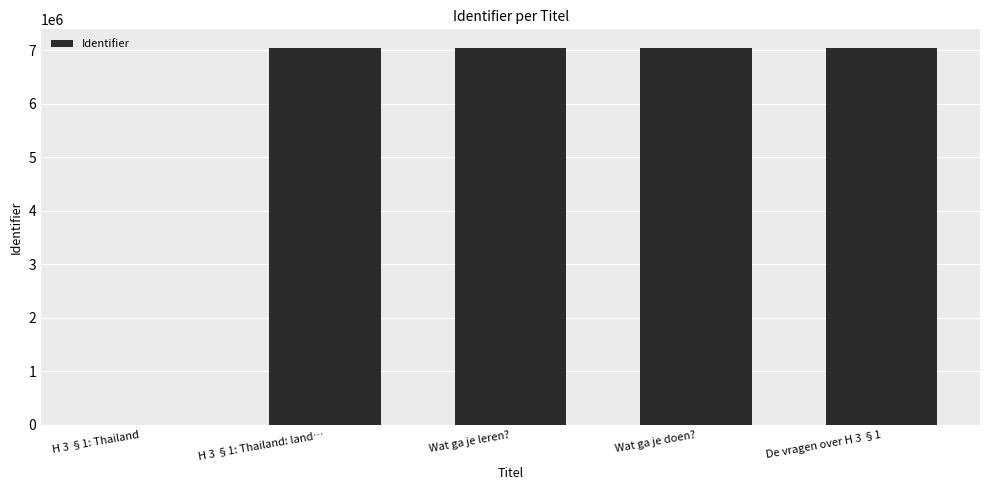

The value at H 3 §1: Thailand is 0. True or false?

True